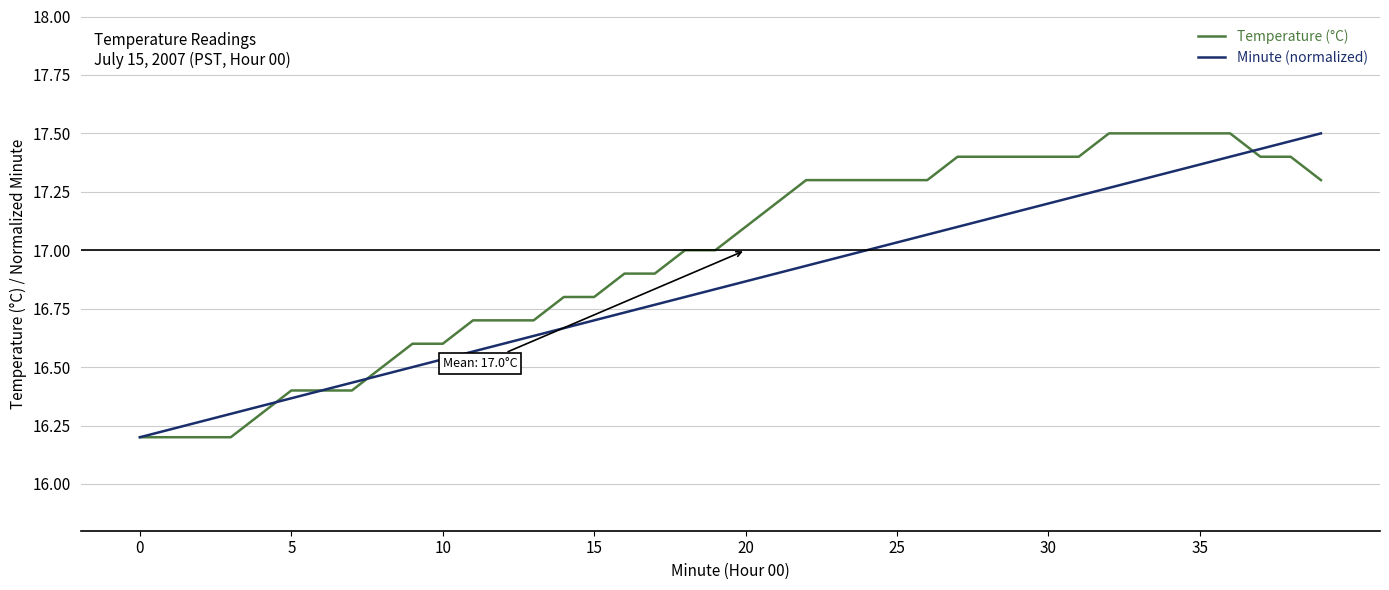

Rank the series by their average value, from lowest to highest.

Minute (normalized), Temperature (°C)